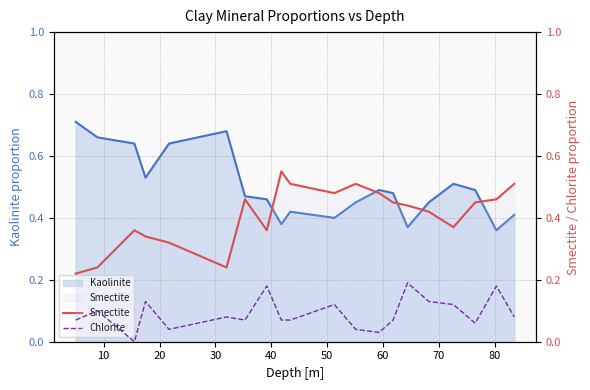

Does the chart have visible grid lines?

Yes